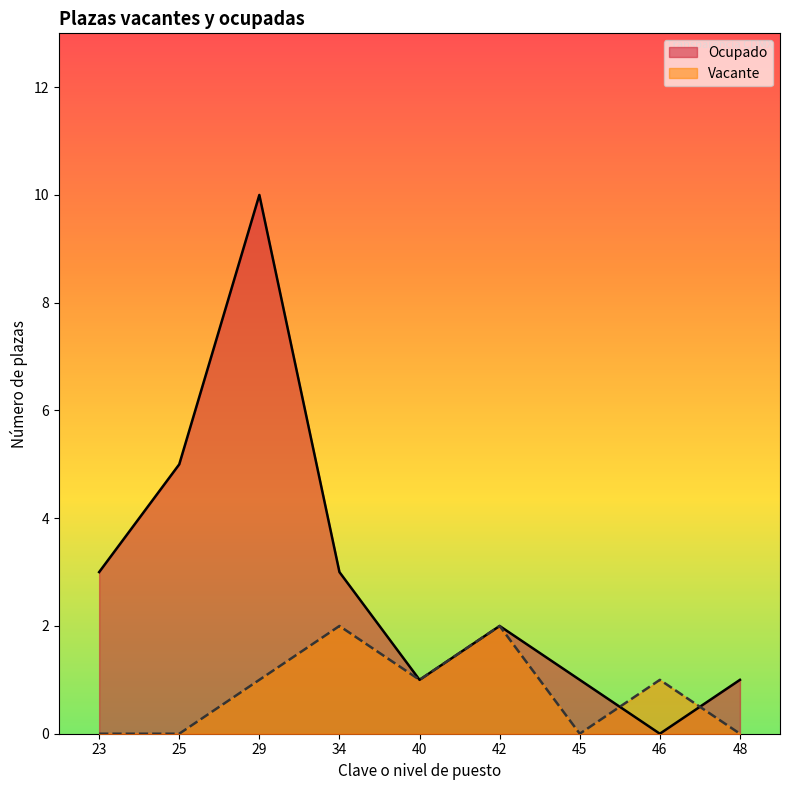

Which category has the highest value across all series?

29